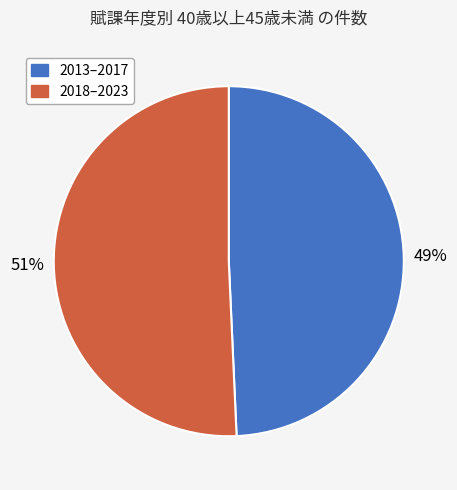

How many segments does this pie chart have?

2